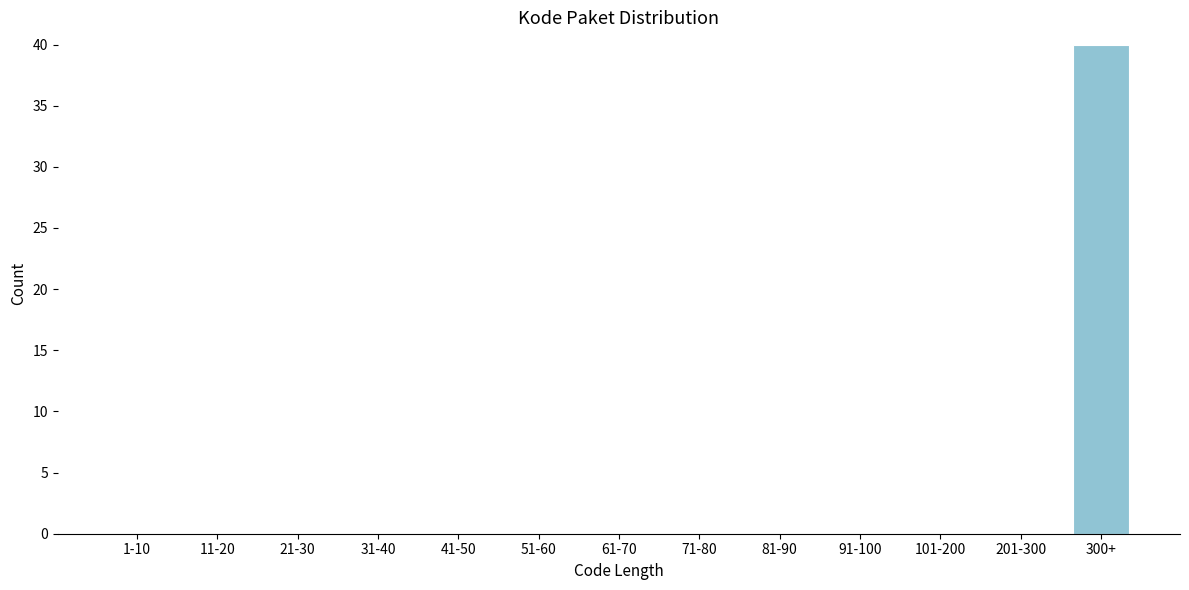

Reading right to left, list all the values displayed in this chart.

300+=40	201-300=0	101-200=0	91-100=0	81-90=0	71-80=0	61-70=0	51-60=0	41-50=0	31-40=0	21-30=0	11-20=0	1-10=0